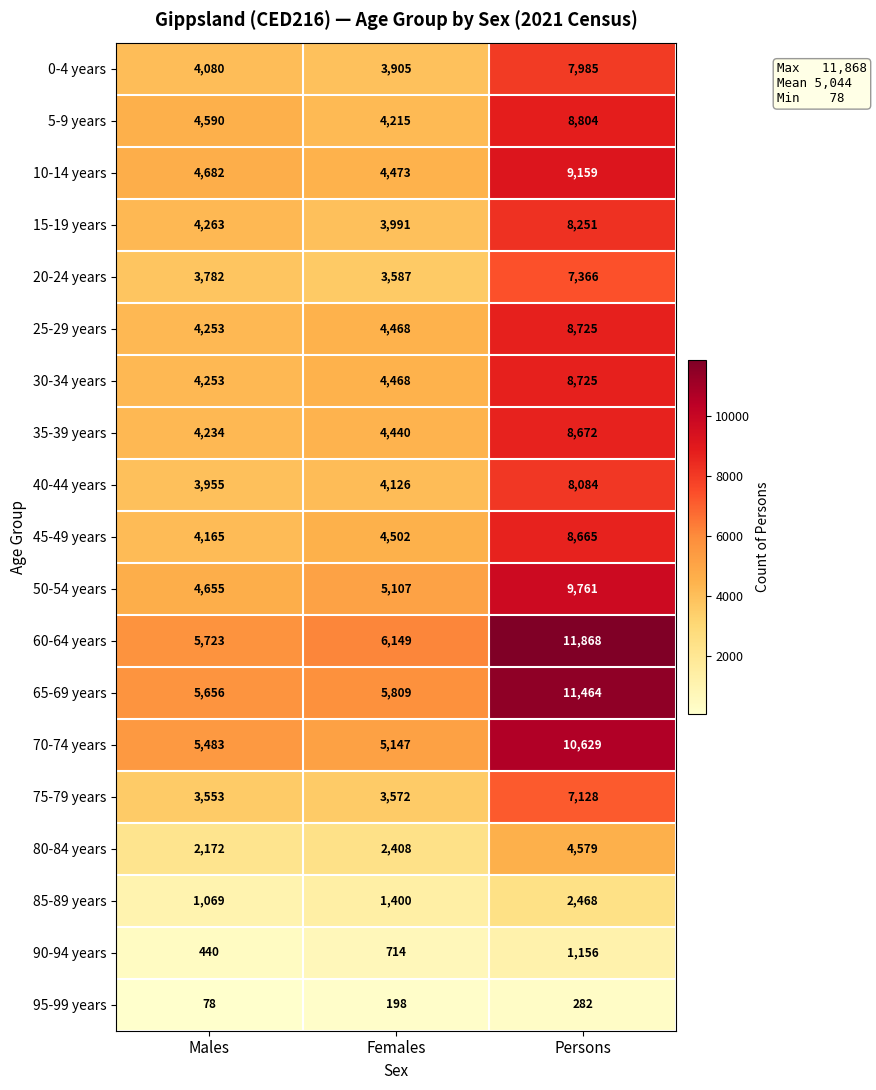

Is it true that 85-89 years equals 1400 at Females?

True